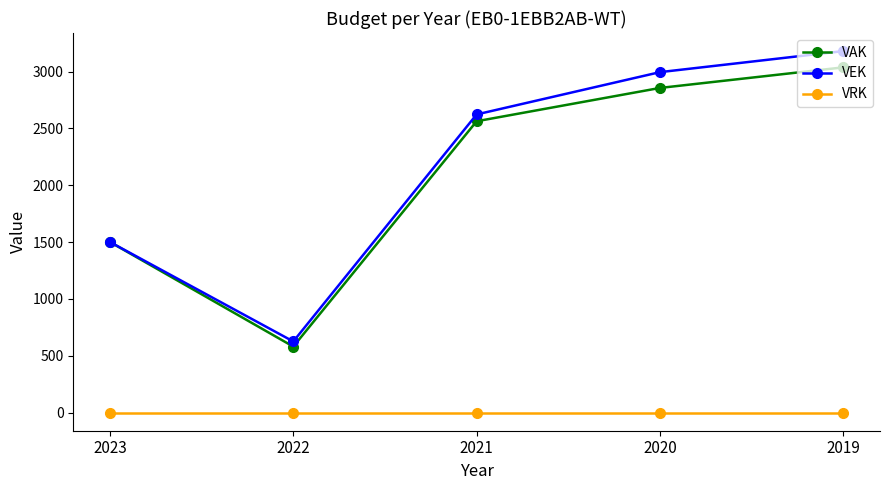

Does the chart have visible grid lines?

No